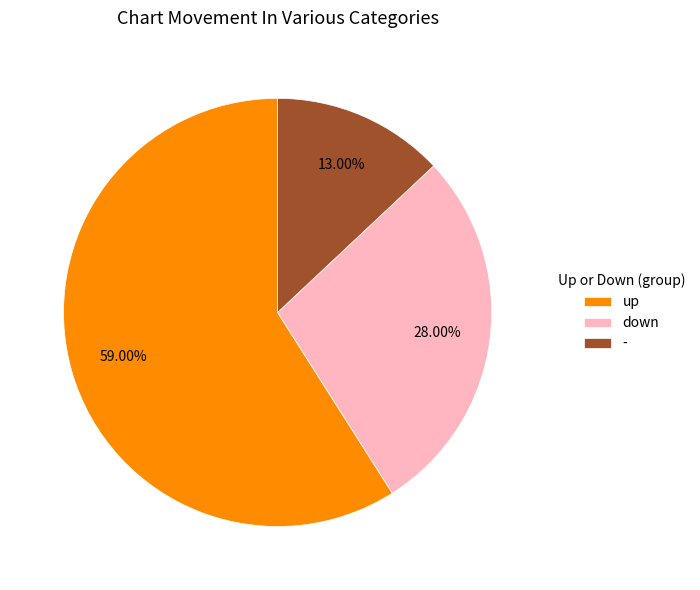

Rank the categories by value from lowest to highest.

-, down, up